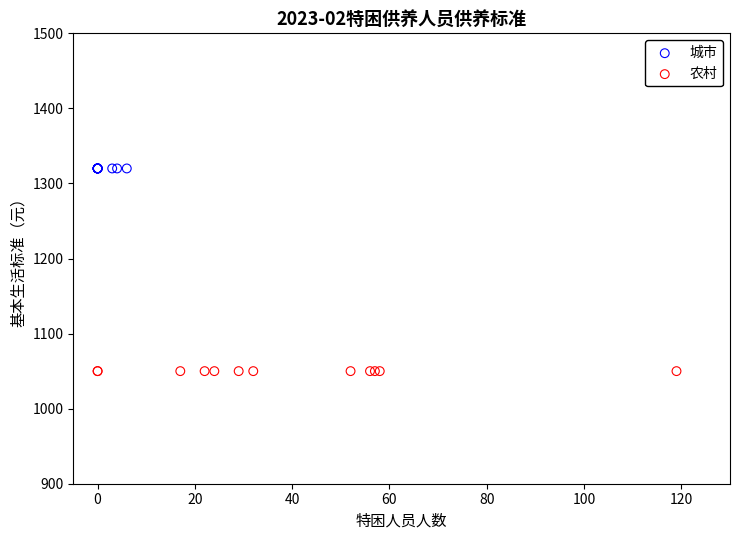

Which series contains the highest Y value?

城市